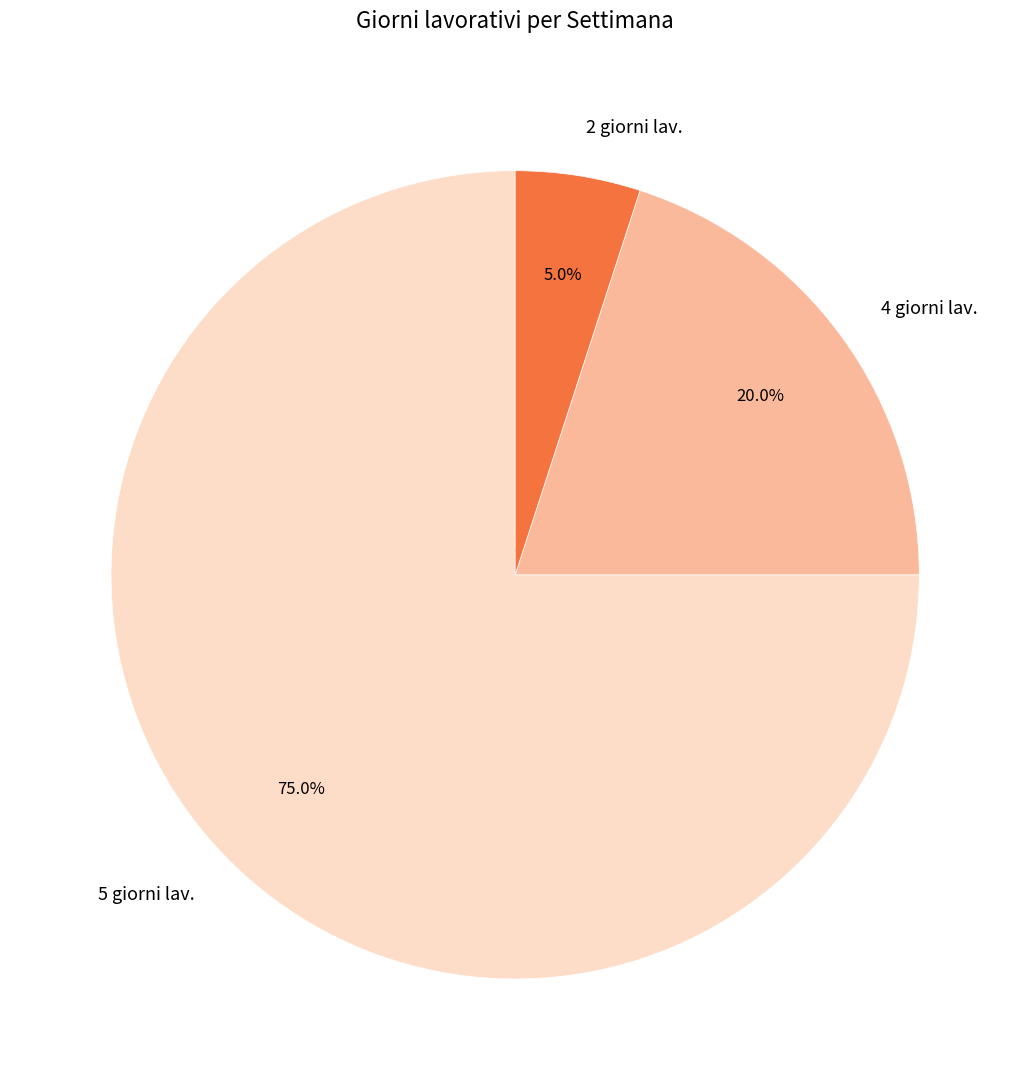

Is the sum of 2 giorni lav. and 5 giorni lav. greater than half?

Yes